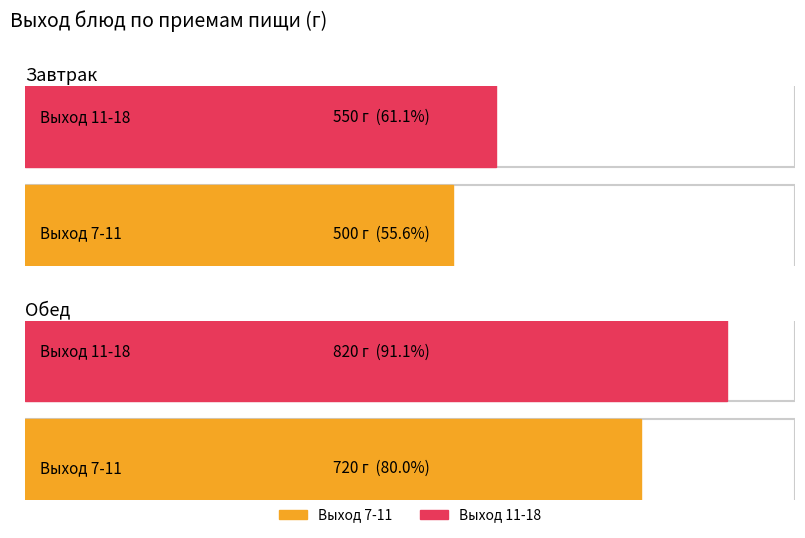

Reading left to right, extract all data points from this chart.

Завтрак: Выход 7-11=500	Выход 11-18=550
Обед: Выход 7-11=720	Выход 11-18=820